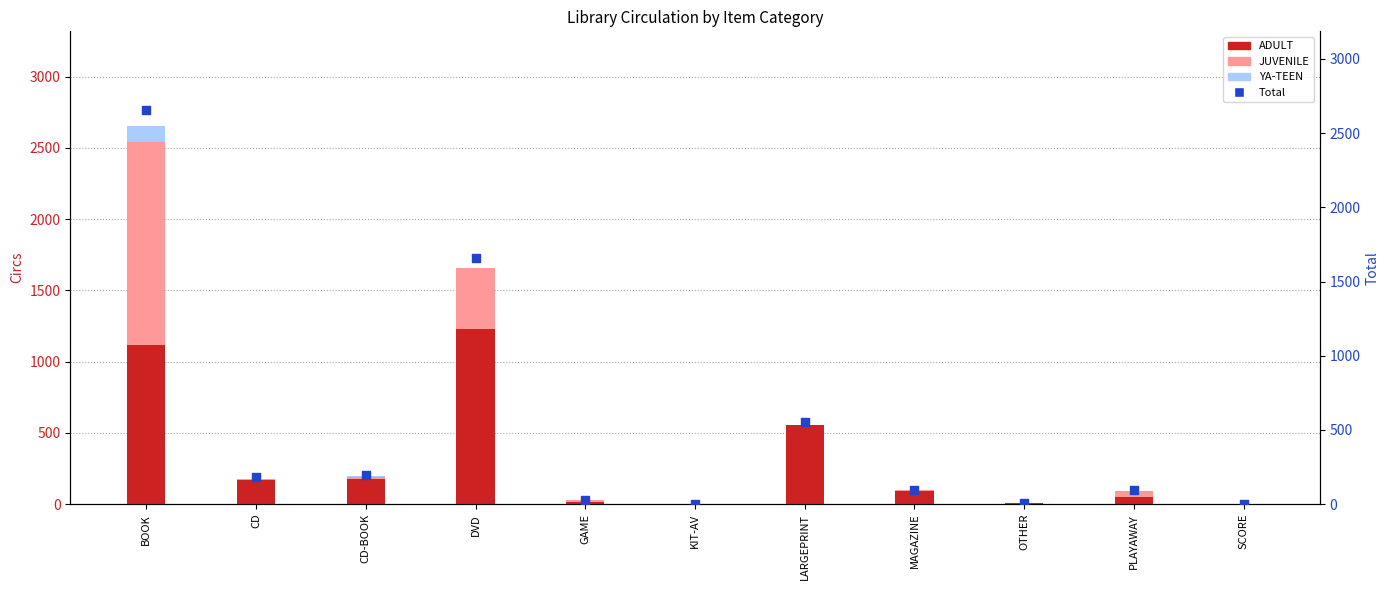

Which series reaches the maximum Y coordinate?

Total